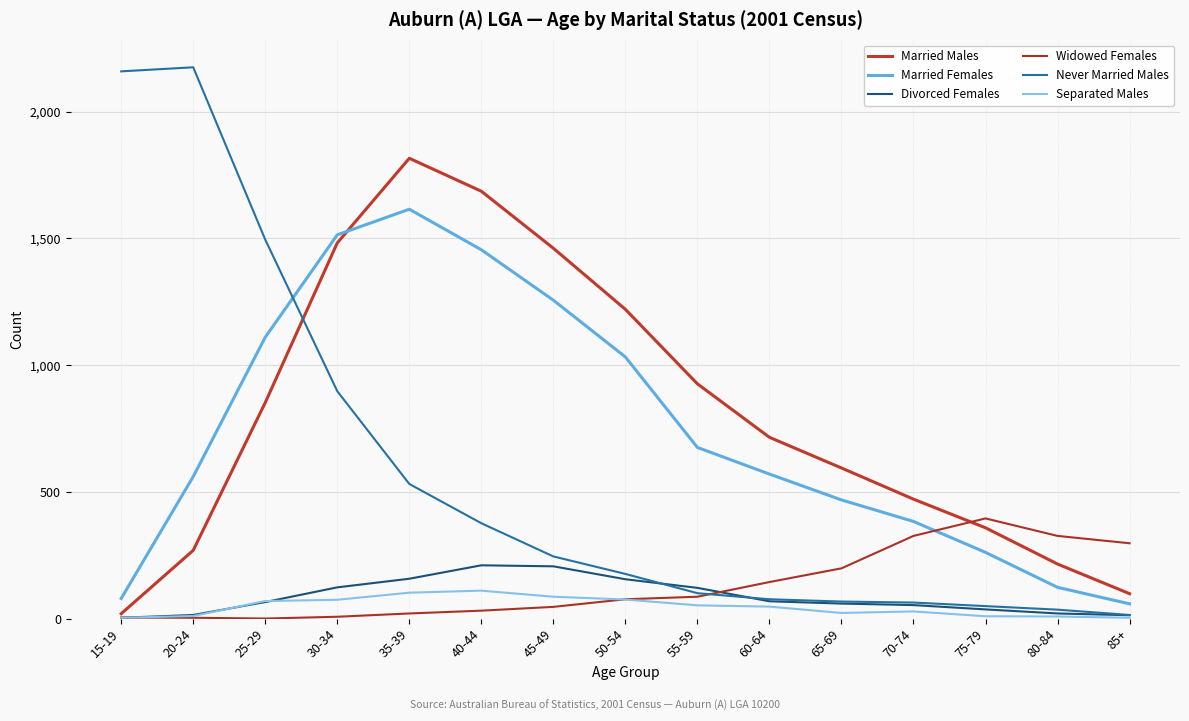

The Widowed Females series shows 76 at 50-54. True or false?

True